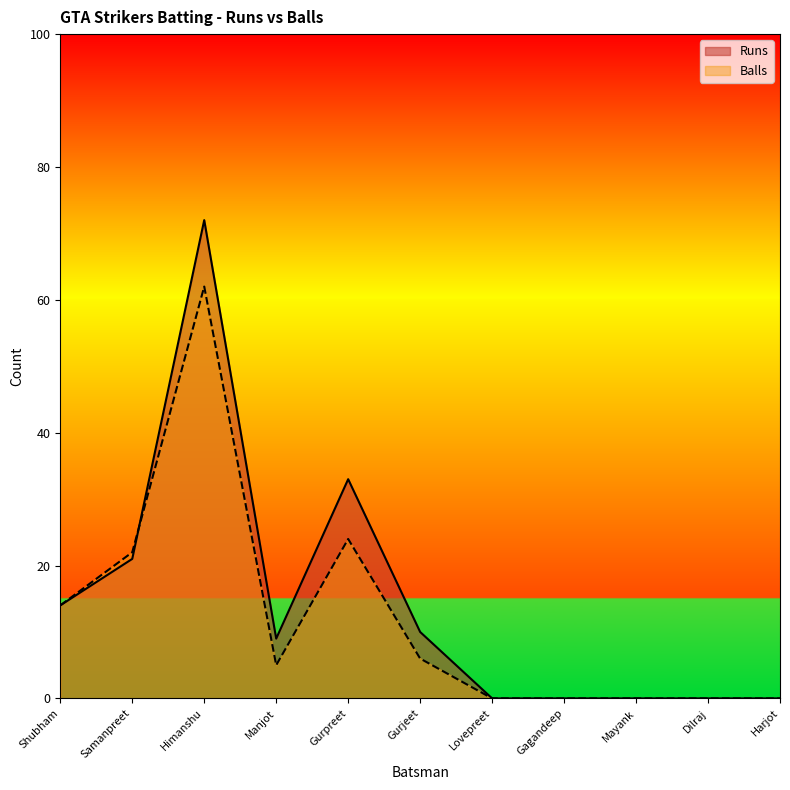

The Balls series shows 22 at Samanpreet. True or false?

True